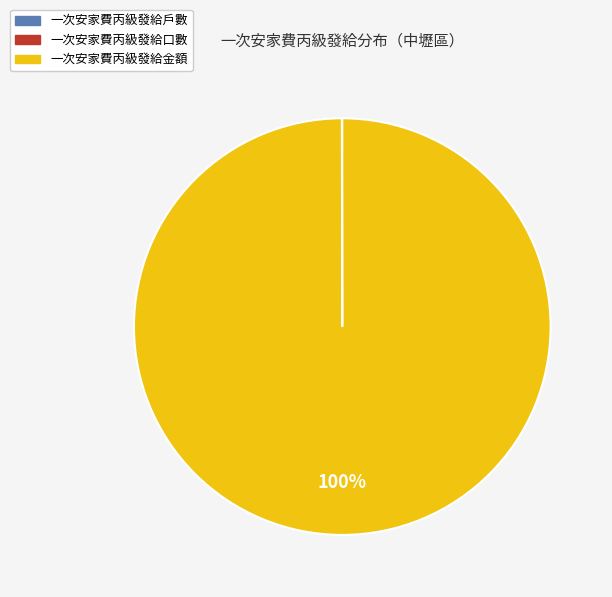

To the nearest percent, what is the average slice percentage?

33%